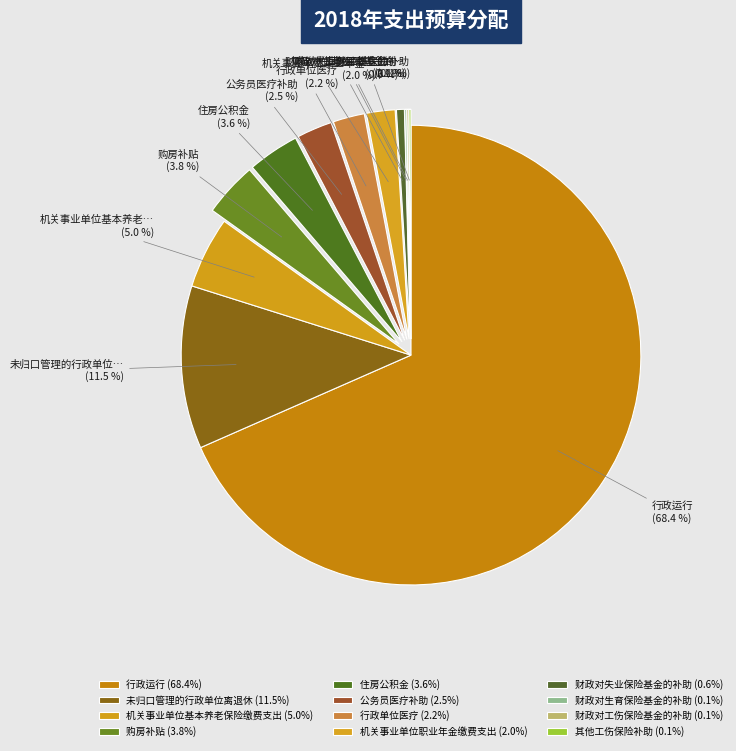

How many segments does this pie chart have?

12